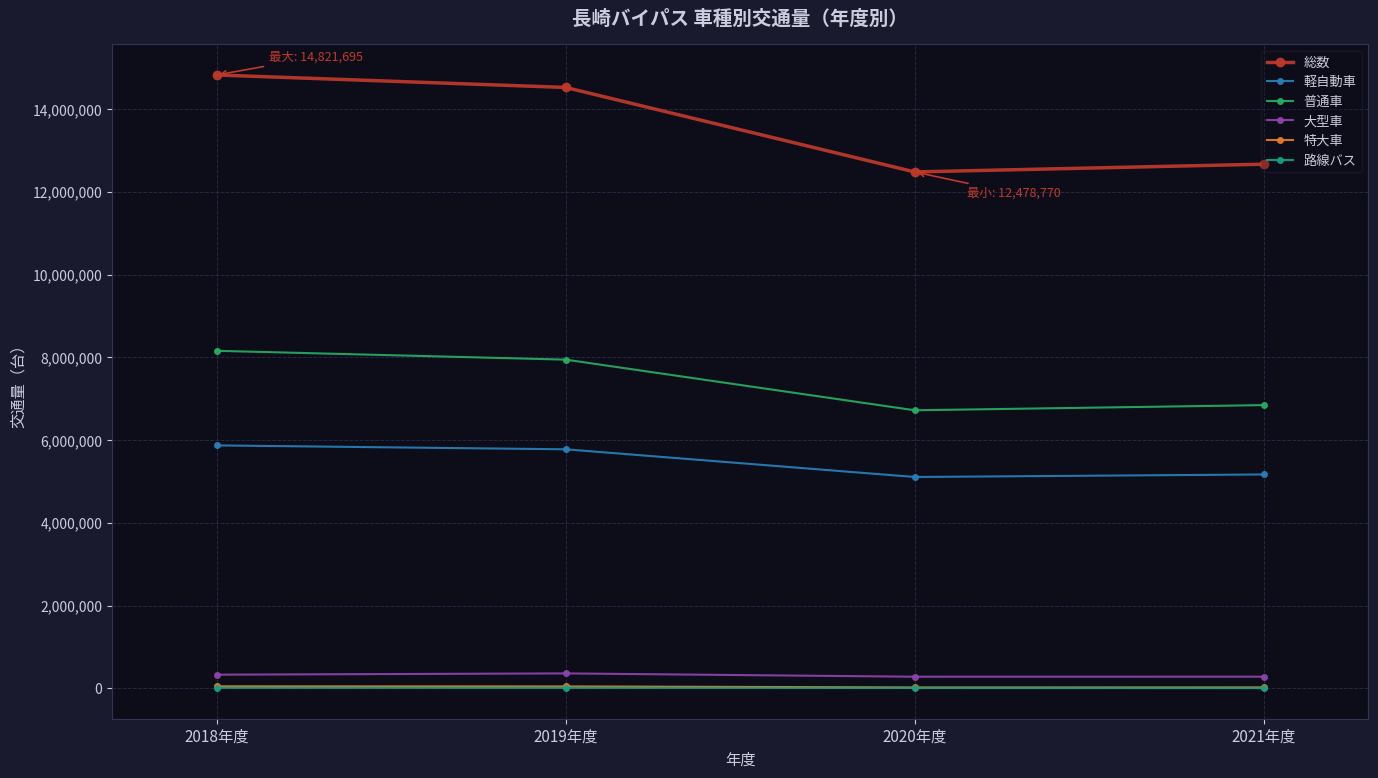

What is the highest value of the 総数 series?

14821695